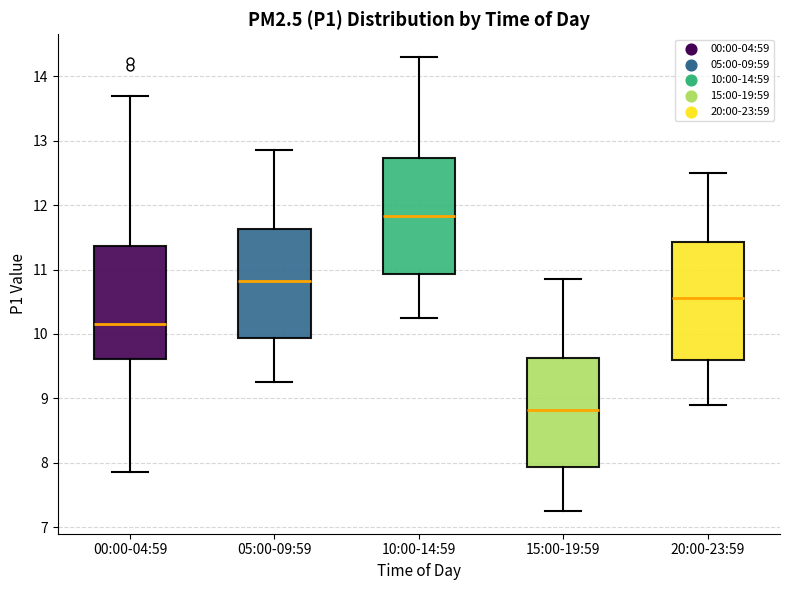

Reading left to right, transcribe this box plot: for each box, give where its median line is, the range the box spans, and where its two whiskers end, as read against the y-axis. The values are not printed on the chart, so give them approximately, as read against the axis.

00:00-04:59: median 10.2, box 9.6 to 11.4, whiskers 7.9 to 13.7
05:00-09:59: median 10.8, box 9.9 to 11.6, whiskers 9.3 to 12.9
10:00-14:59: median 11.8, box 10.9 to 12.7, whiskers 10.3 to 14.3
15:00-19:59: median 8.8, box 7.9 to 9.6, whiskers 7.3 to 10.9
20:00-23:59: median 10.6, box 9.6 to 11.4, whiskers 8.9 to 12.5